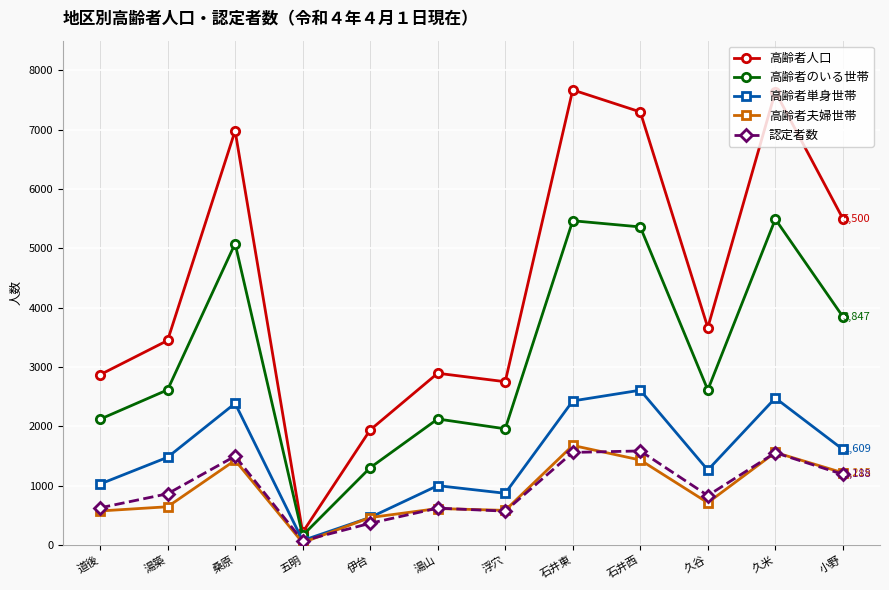

Is the value of 高齢者単身世帯 at 伊台 greater than the value of 認定者数 at 小野?

No